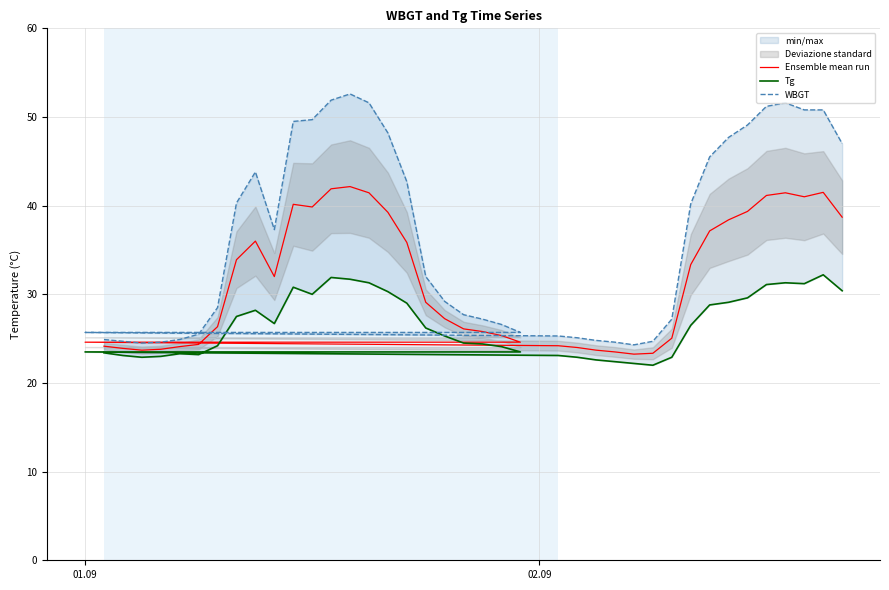

Does the chart display data point markers on the line(s)?

No